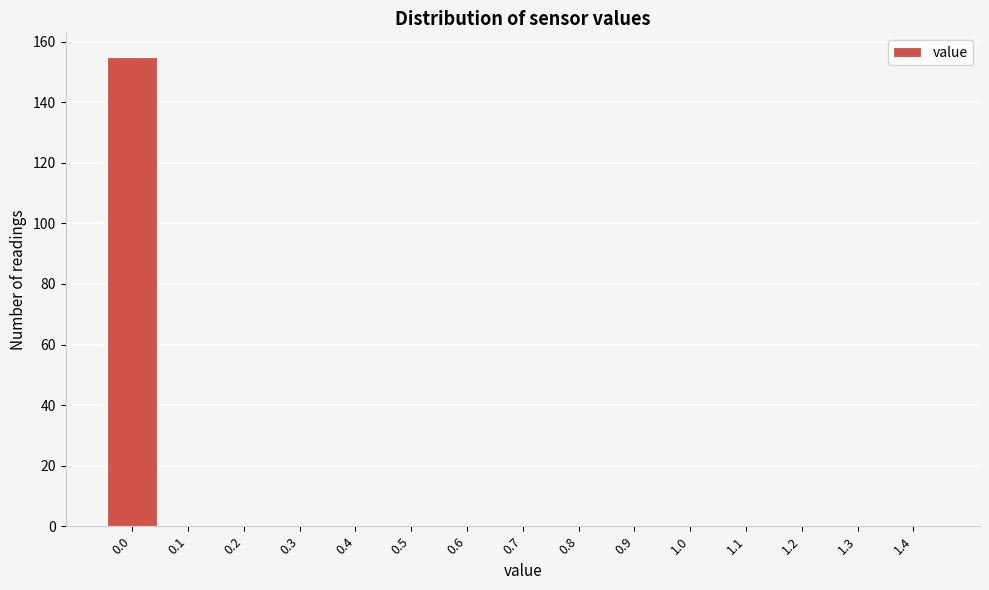

Reading left to right, what are all the values shown in this chart?

0.0=155	0.1=0	0.2=0	0.3=0	0.4=0	0.5=0	0.6=0	0.7=0	0.8=0	0.9=0	1.0=0	1.1=0	1.2=0	1.3=0	1.4=0